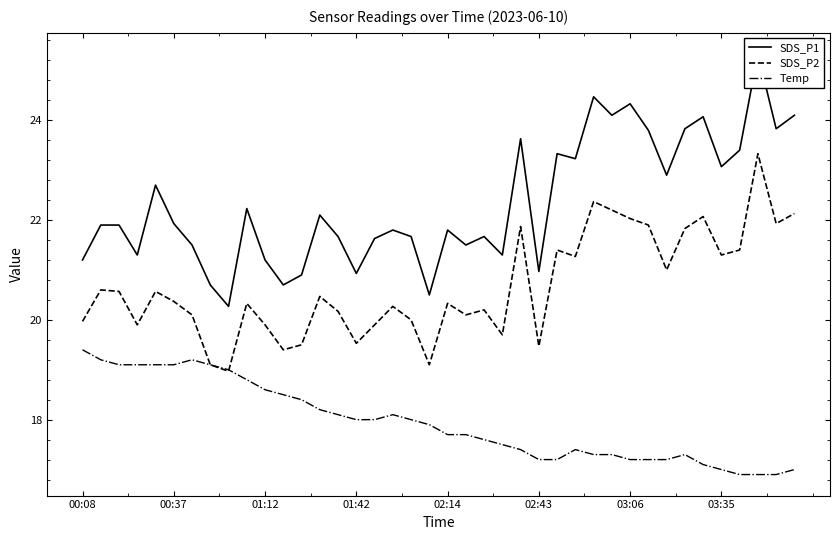

Rank the series by their maximum value, from highest to lowest.

SDS_P1, SDS_P2, Temp